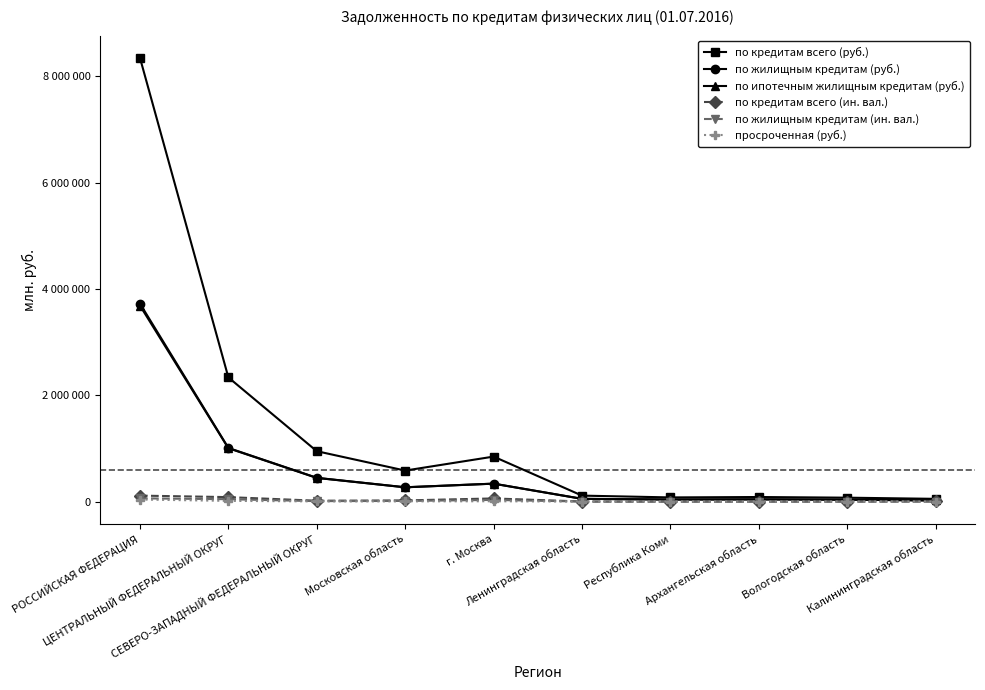

Between Республика Коми and Вологодская область, which series saw the biggest shift?

по кредитам всего (руб.)